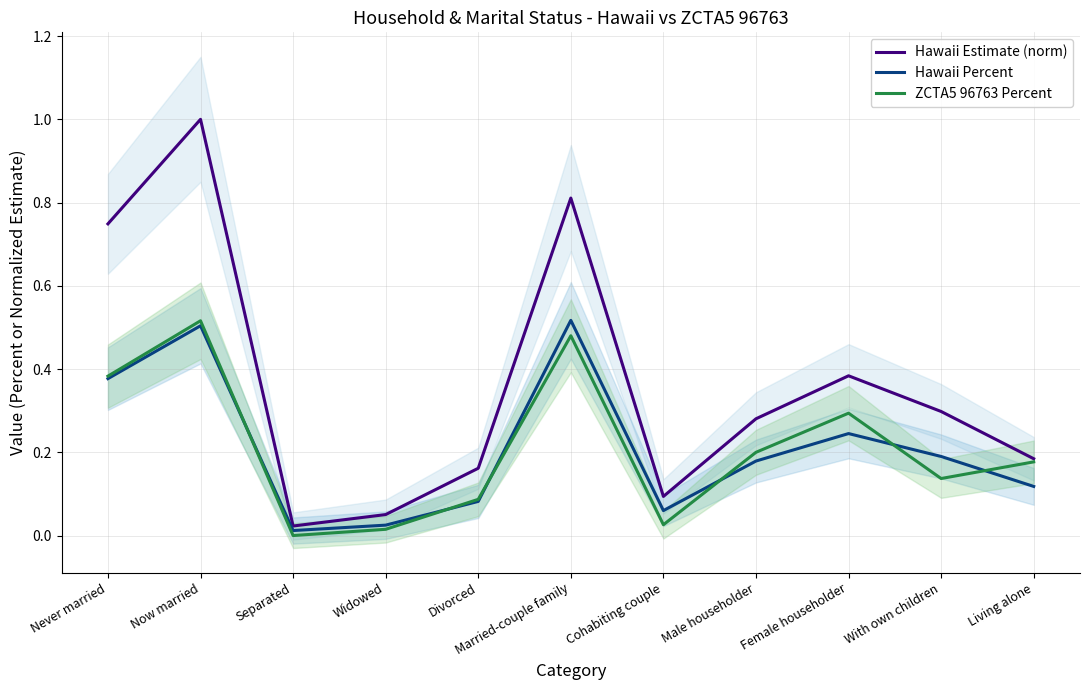

Reading right to left, list all the values displayed in this chart.

Hawaii Estimate (norm): 0.2	0.3	0.4	0.3	0.1	0.8	0.2	0.1	0.0	1.0	0.7
Hawaii Percent: 0.1	0.2	0.2	0.2	0.1	0.5	0.1	0.0	0.0	0.5	0.4
ZCTA5 96763 Percent: 0.2	0.1	0.3	0.2	0.0	0.5	0.1	0.0	0.0	0.5	0.4